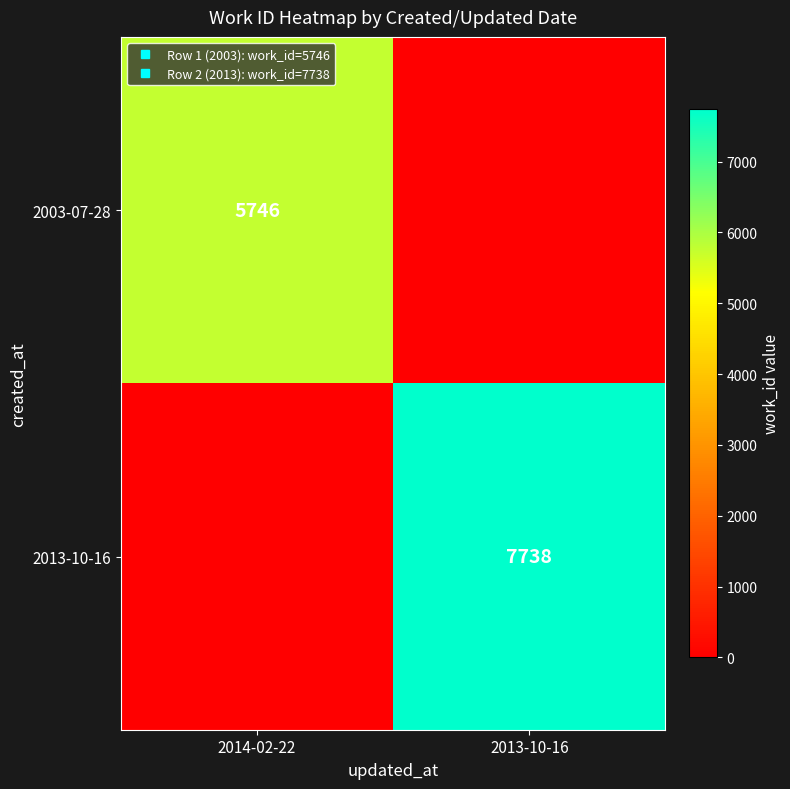

Where is 2003-07-28 nearest to the value 2873?

2014-02-22